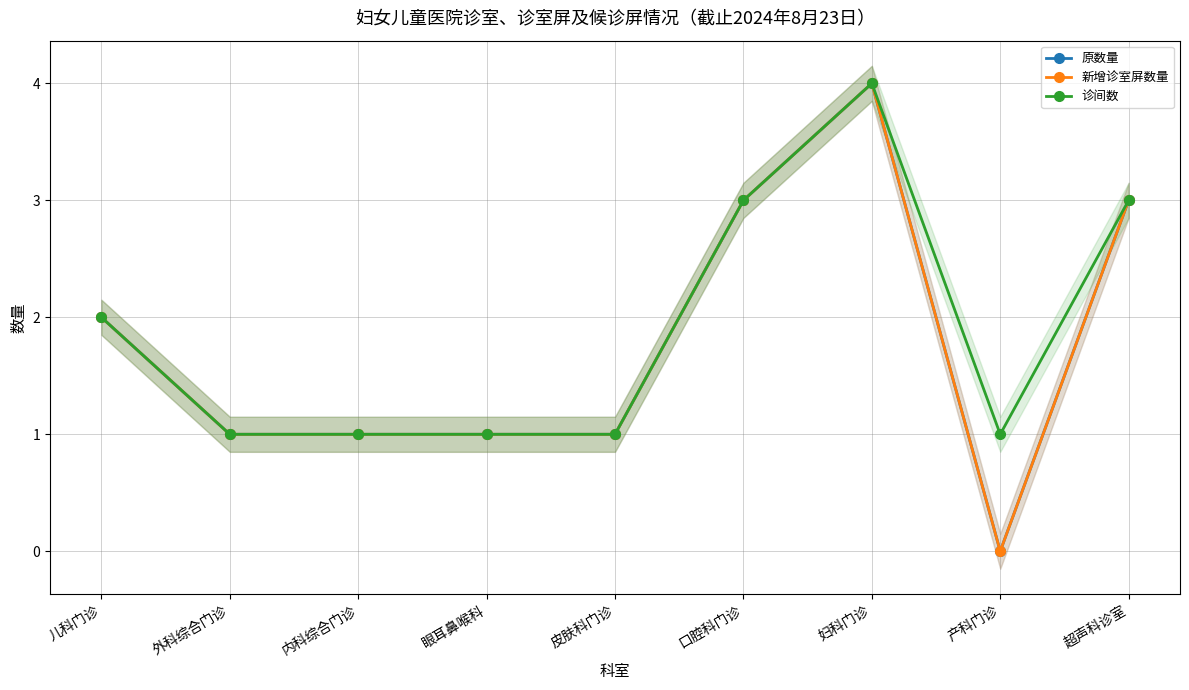

Reading right to left, list all the values displayed in this chart.

原数量: 3	0	4	3	1	1	1	1	2
新增诊室屏数量: 3	0	4	3	1	1	1	1	2
诊间数: 3	1	4	3	1	1	1	1	2